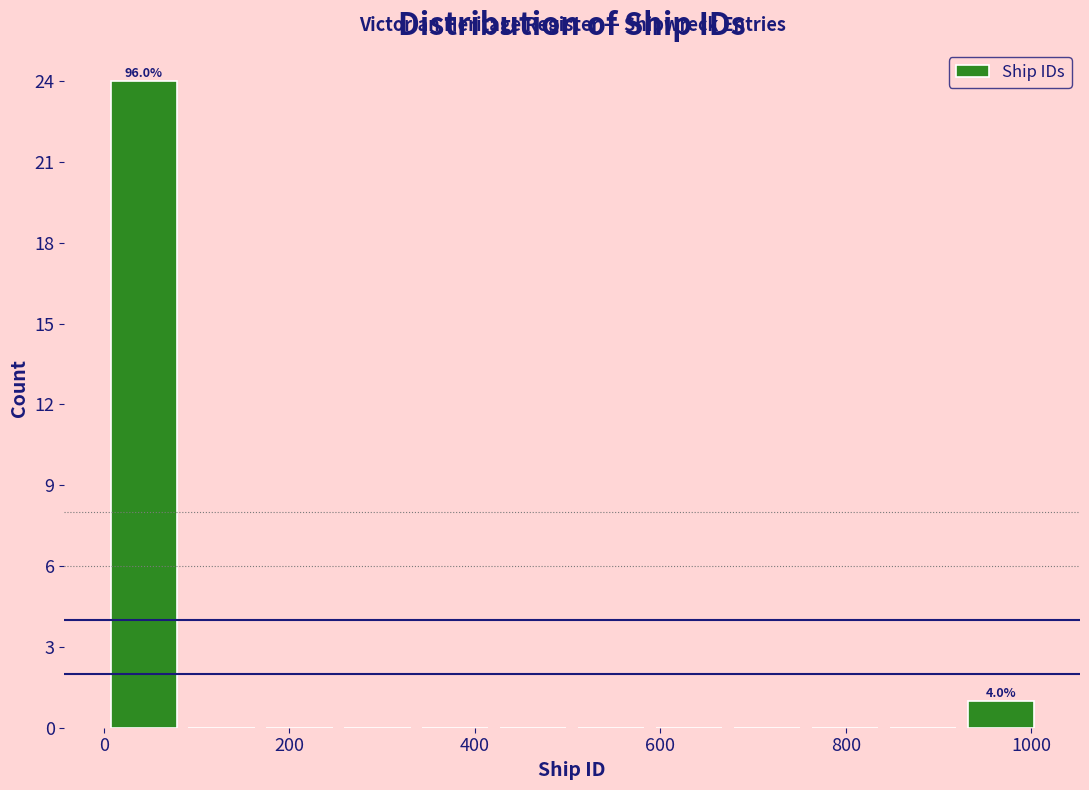

Over which range of the x-axis is the bar tallest?

0 to 80